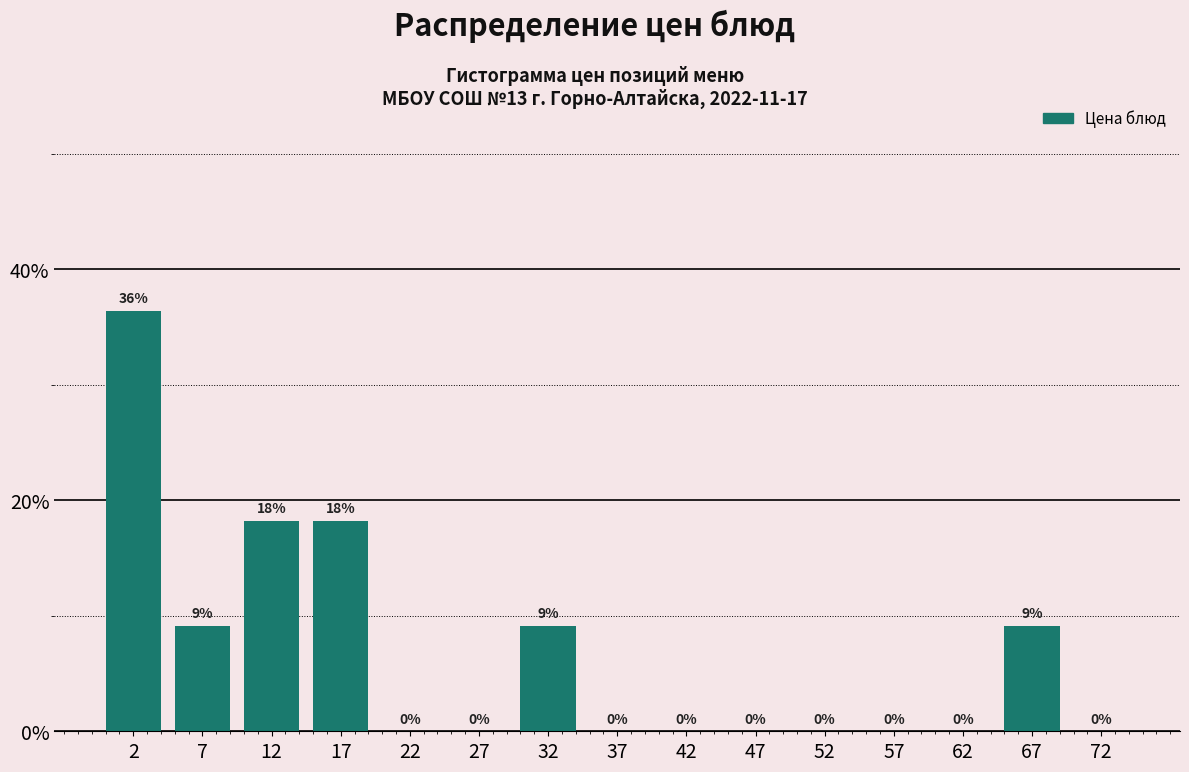

The chart shows a value of 0.0 at 42. True or false?

True